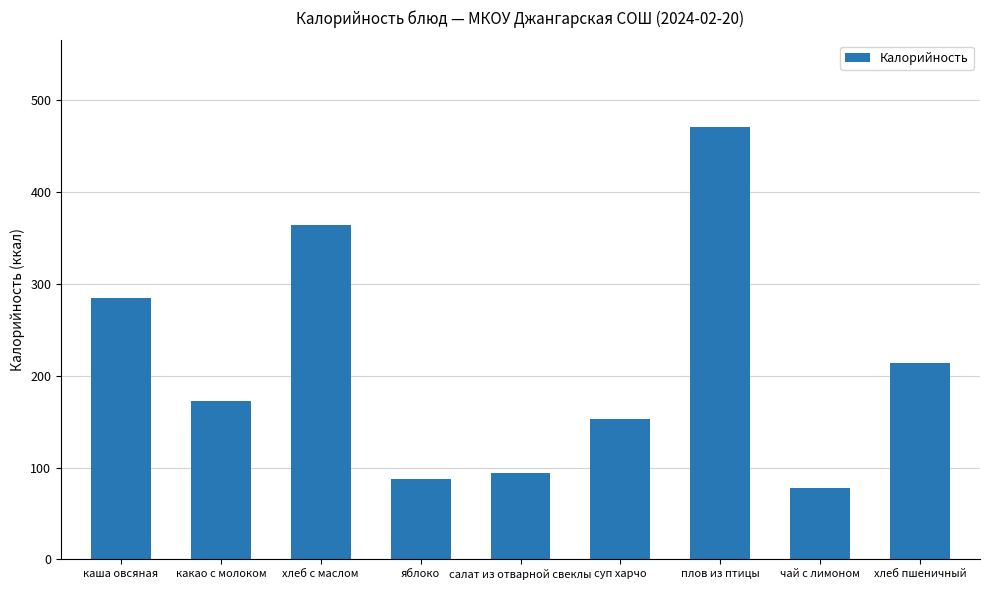

How many data points are less than 173?

4